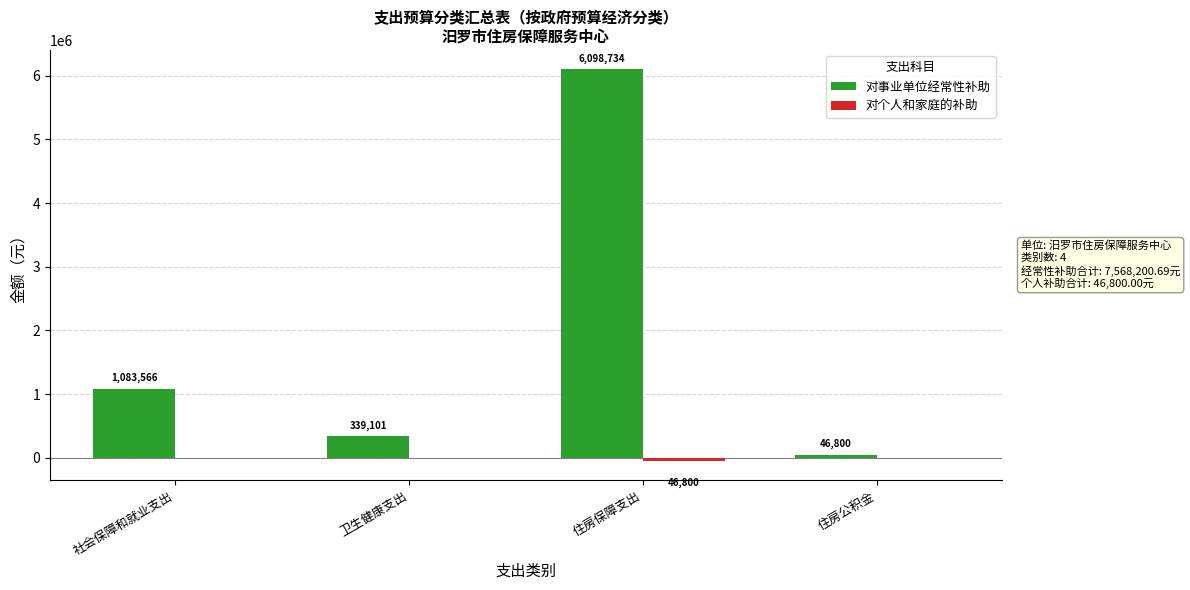

Which series has the largest total across all categories?

对事业单位经常性补助